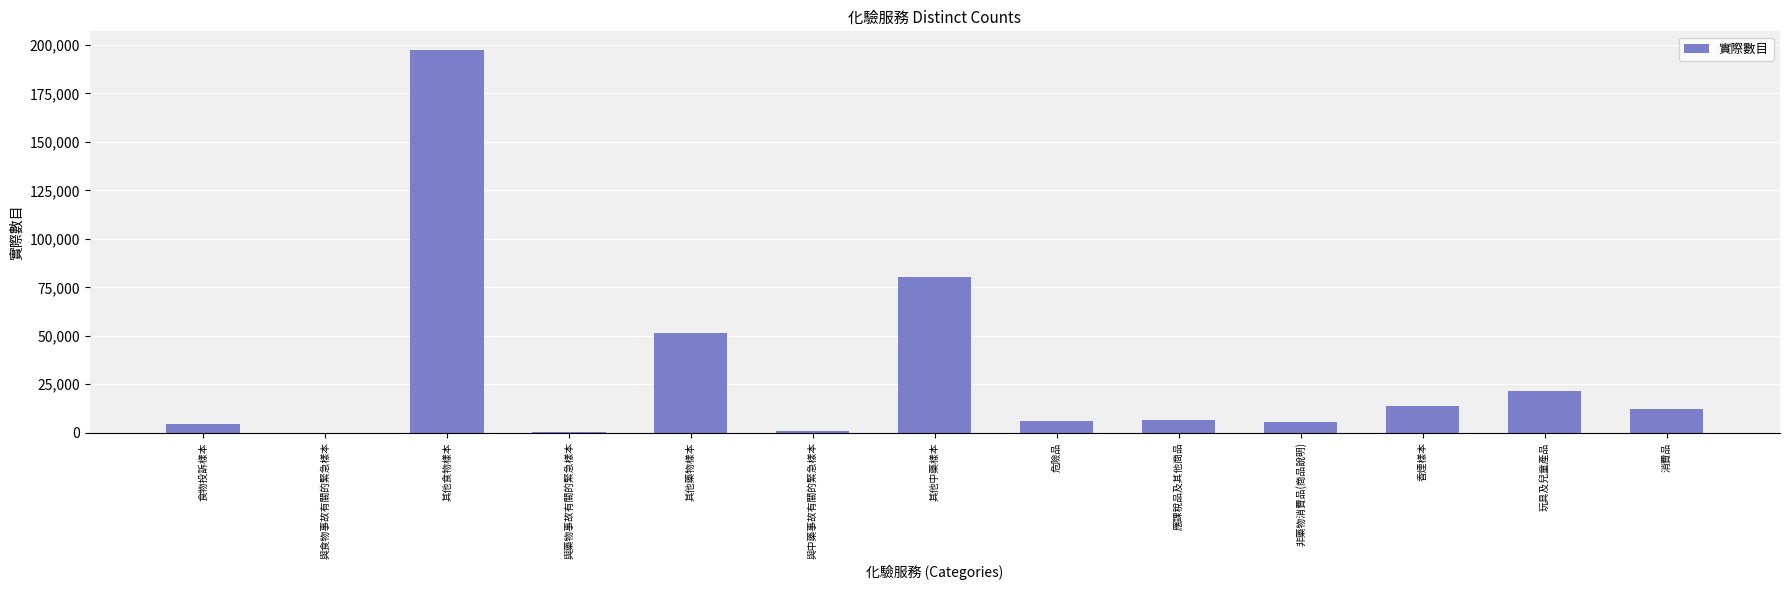

What is the change in value from 危險品 to 玩具及兒童產品?

+15415